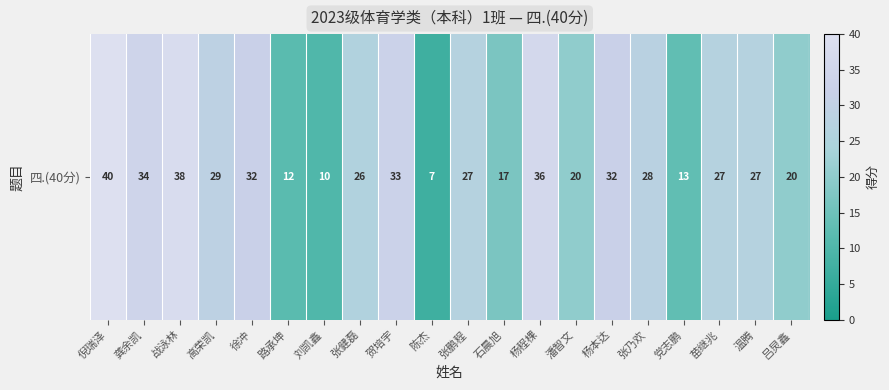

Reading left to right, list all the values displayed in this chart.

倪瑞泽=40	龚余凯=34	战泳林=38	高荣凯=29	徐冲=32	路承坤=12	刘凯鑫=10	张健磊=26	贺培宇=33	陈杰=7	张鹏程=27	石晨旭=17	杨程棵=36	潘智文=20	杨本达=32	张乃欢=28	党志鹏=13	苗继兆=27	温腾=27	吕炅鑫=20